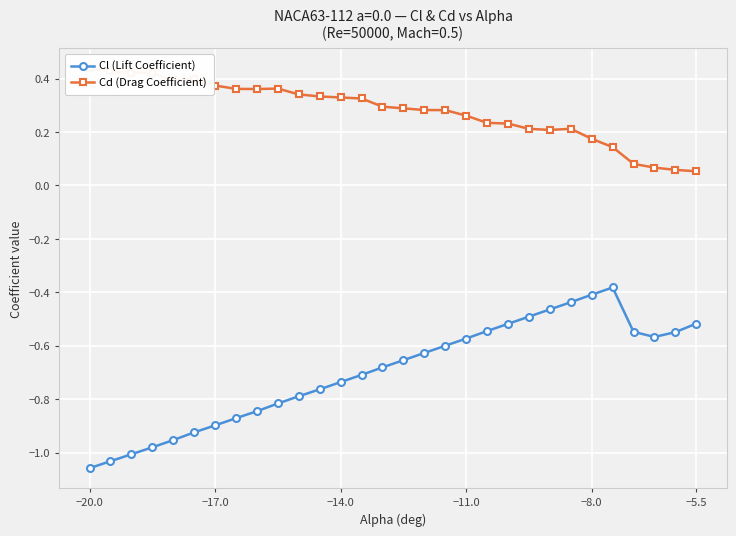

Is it true that Cl (Lift Coefficient) equals -0.2 at −8.0?

False